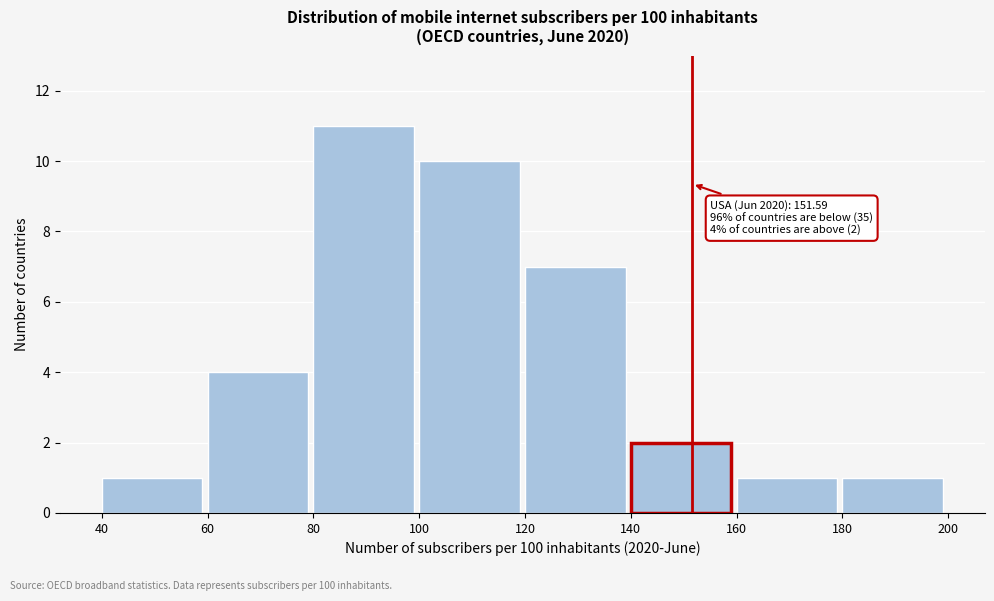

Which range on the x-axis has the tallest bar?

80 to 100